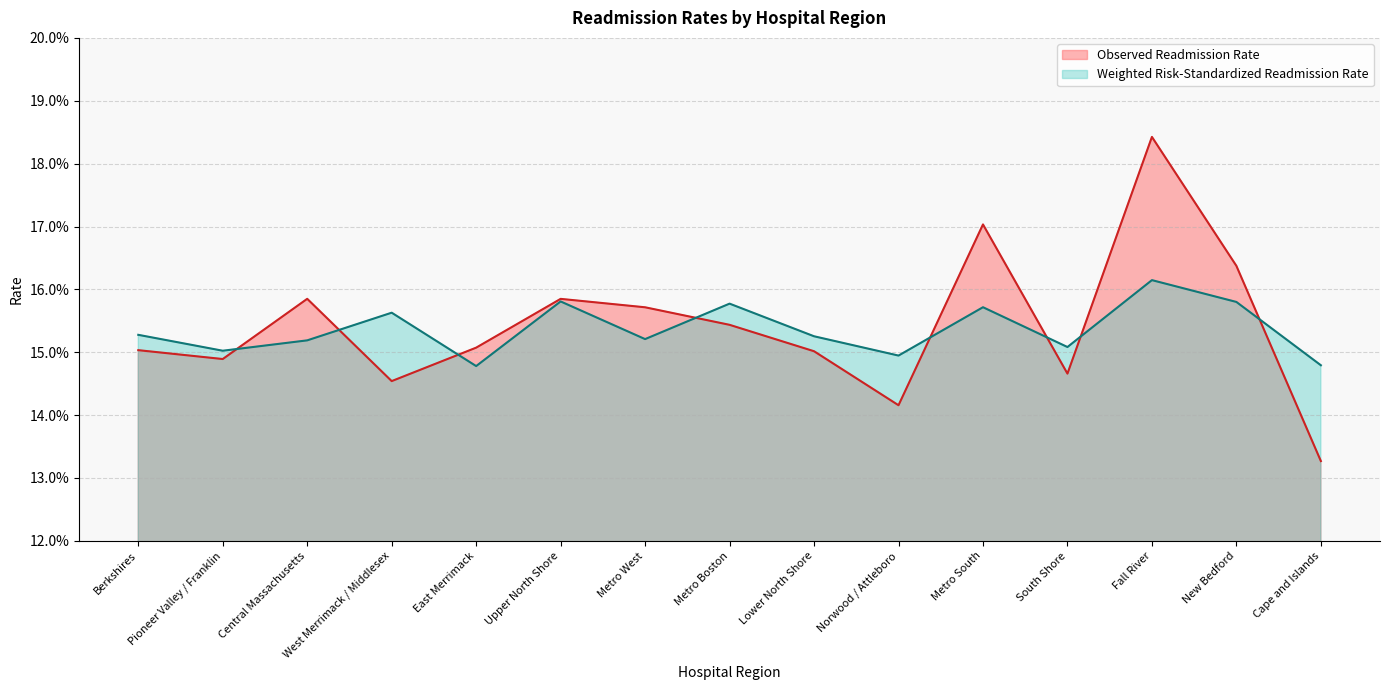

Is it true that Weighted Risk-Standardized Readmission Rate equals 0.2 at South Shore?

True